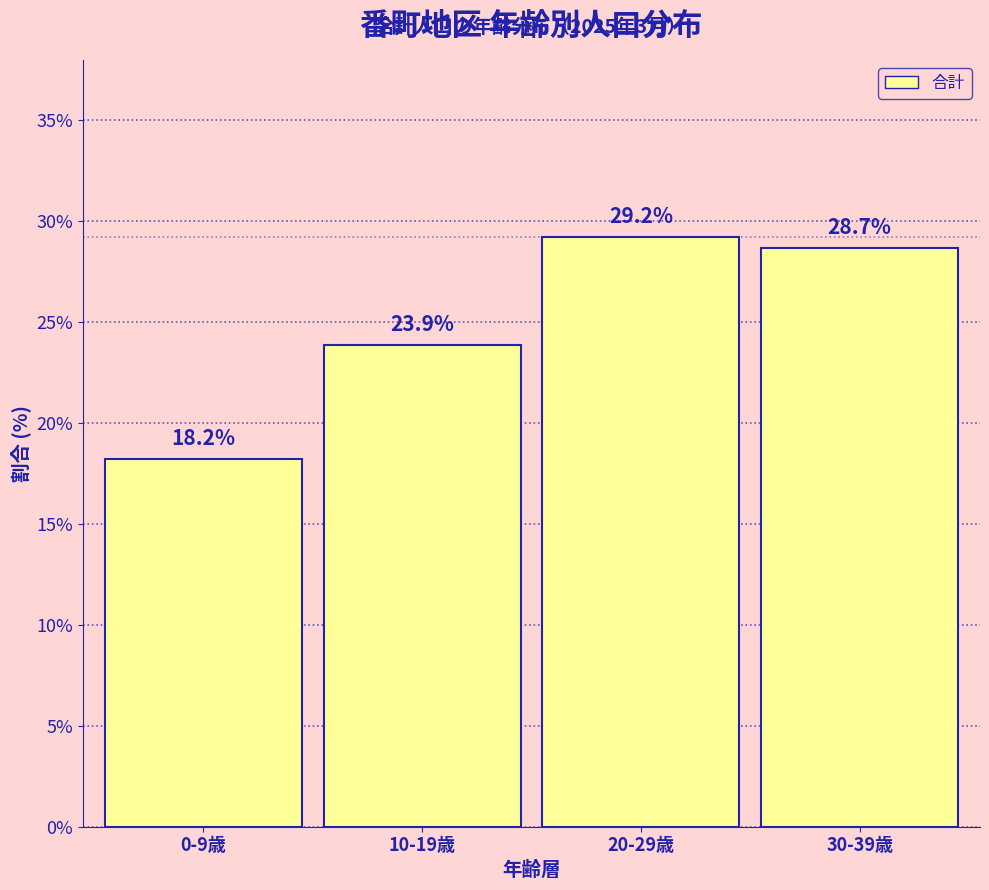

Reading right to left, transcribe all the data shown in this chart.

30-39歳=28.7	20-29歳=29.2	10-19歳=23.9	0-9歳=18.2